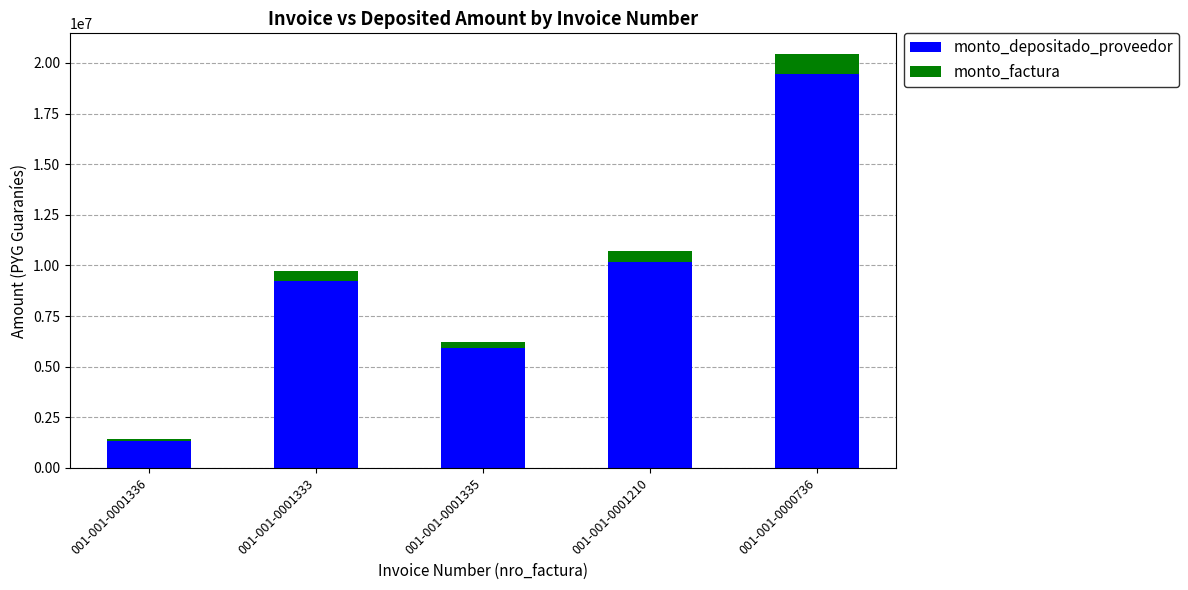

At which category is the sum across all series the highest?

001-001-0000736